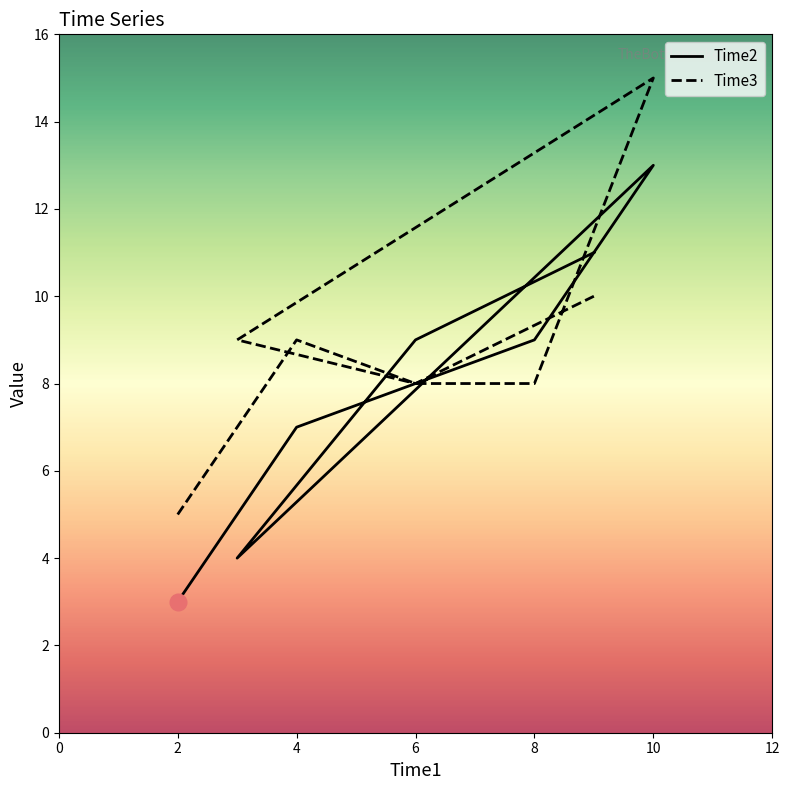

Does the chart have visible grid lines?

No